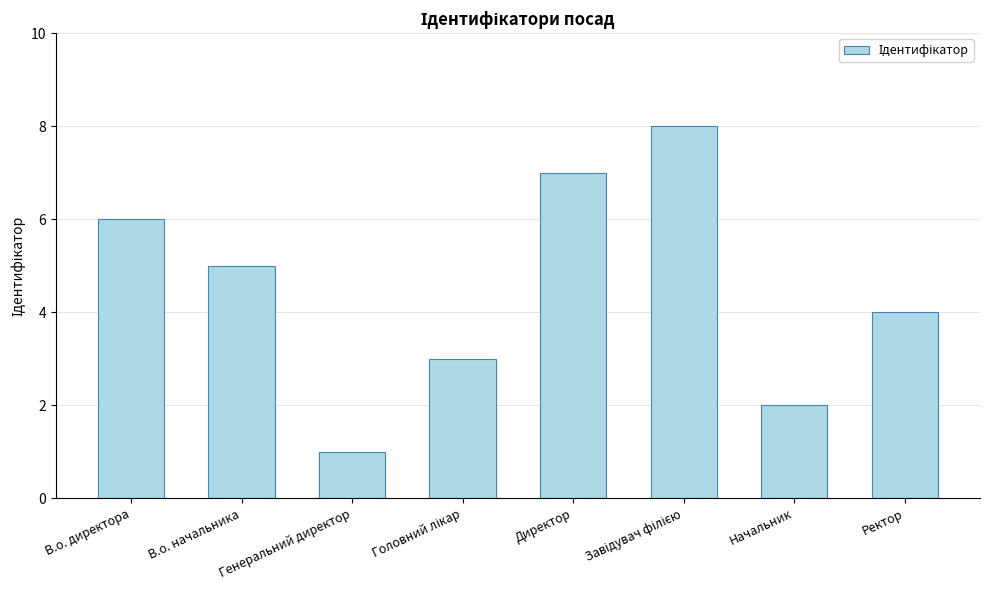

What is the change in value from В.о. директора to Ректор?

-2